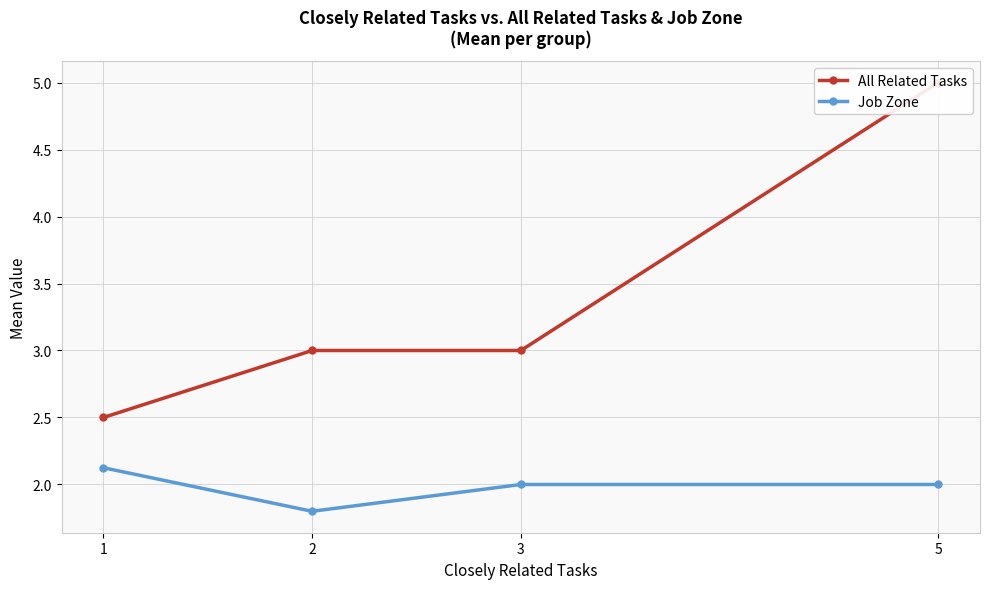

Which series changed the most between 1 and 5?

All Related Tasks